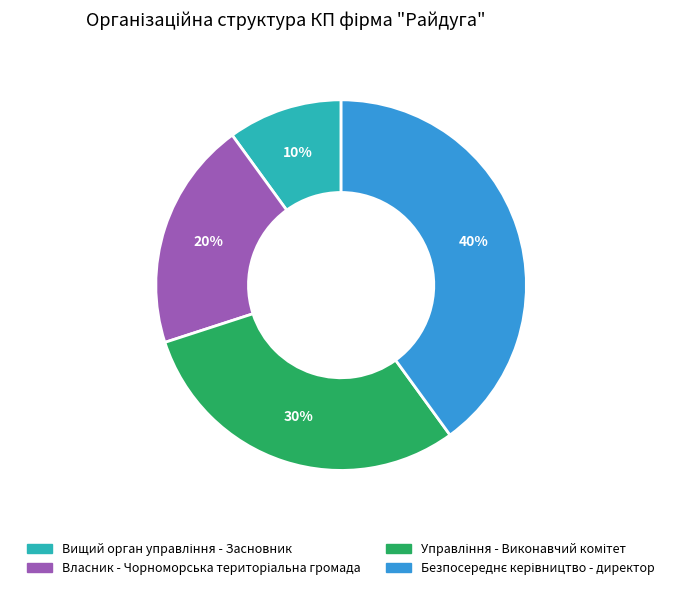

To the nearest percent, what is the average slice percentage?

25%